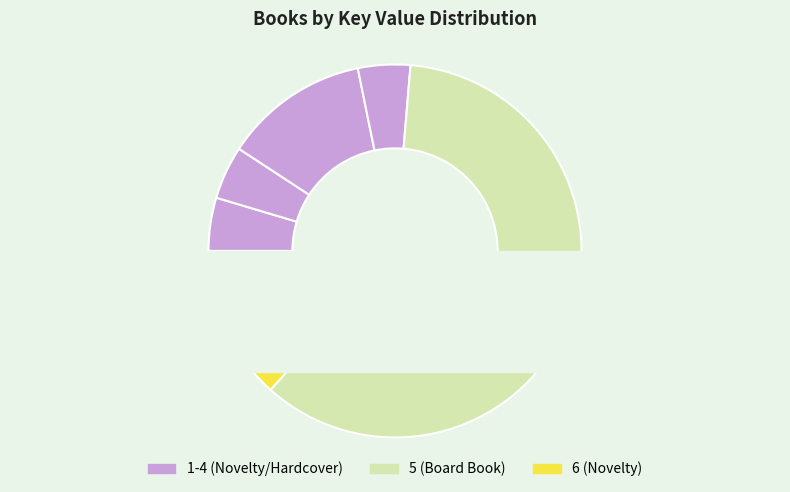

How much of the chart is everything except 5?

39.7%